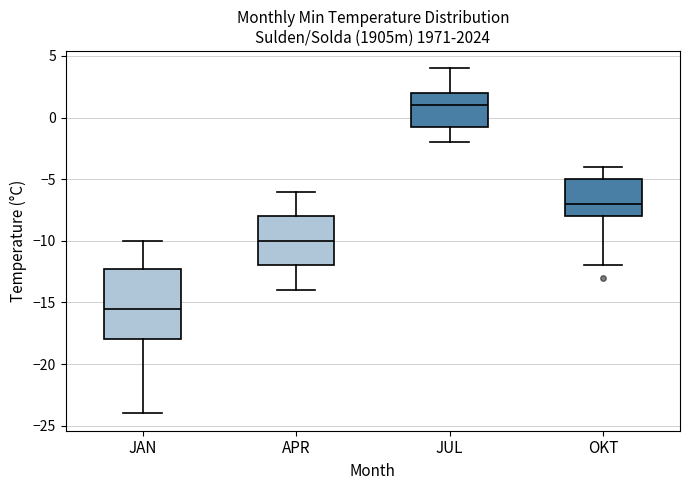

Which box's median line is the highest?

JUL